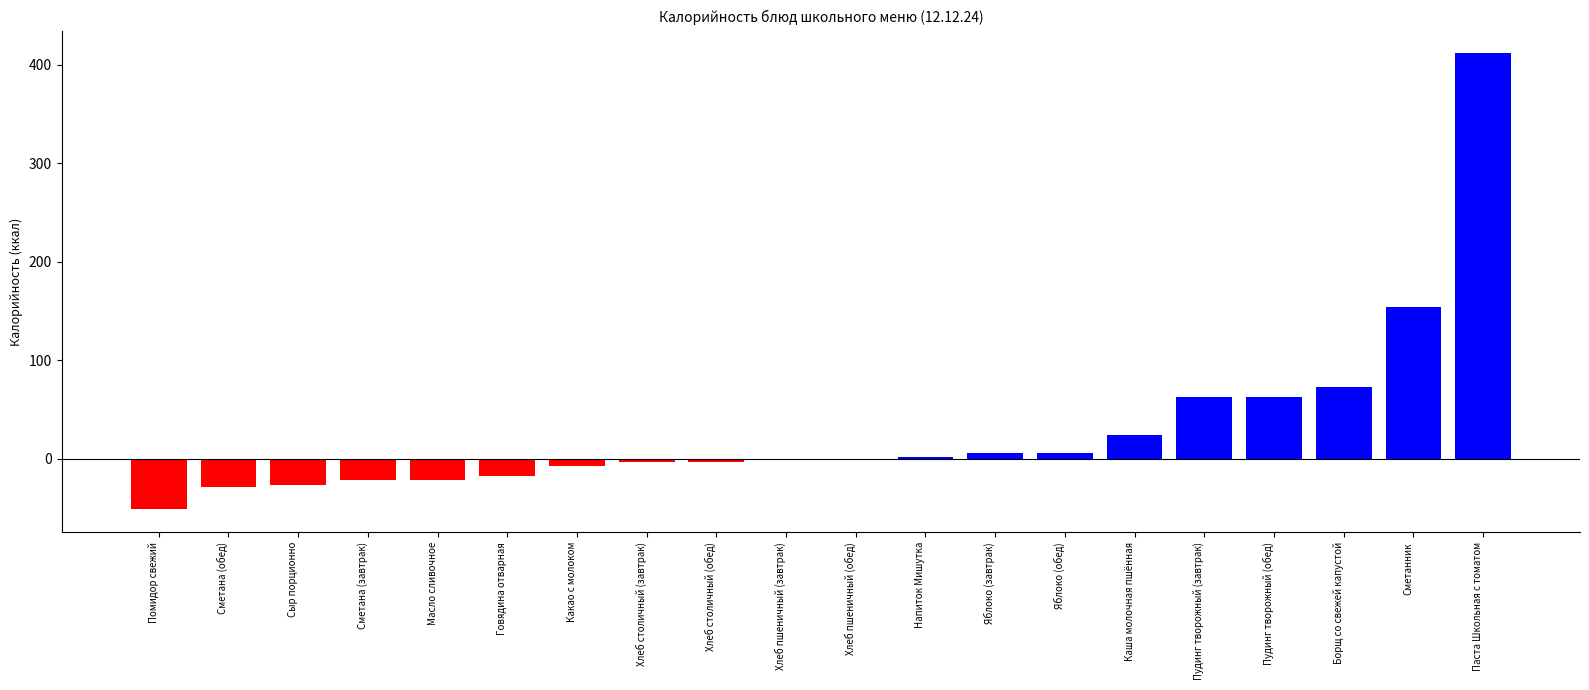

Which has a higher value, Пудинг творожный (завтрак) or Сметанник?

Сметанник